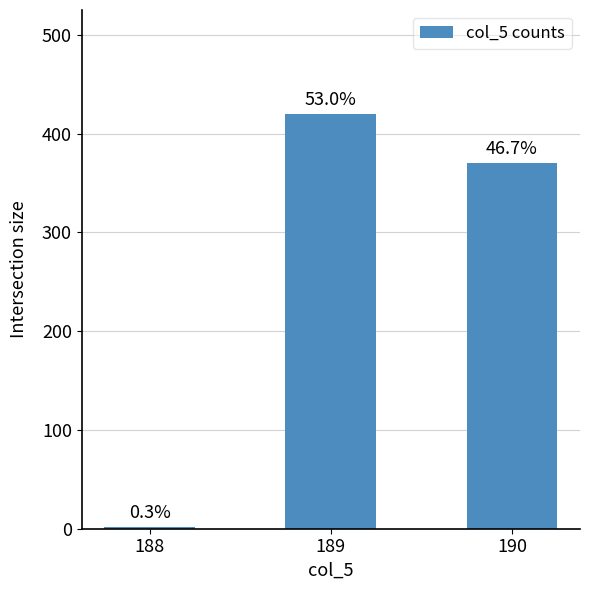

How many values are between 2 and 420?

3